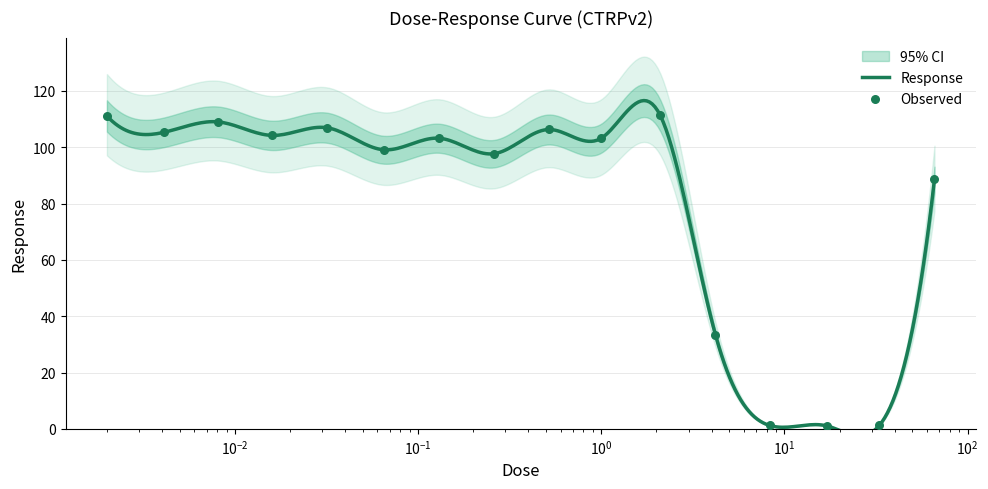

Between 66.0 and 1.0, which is larger?

1.0